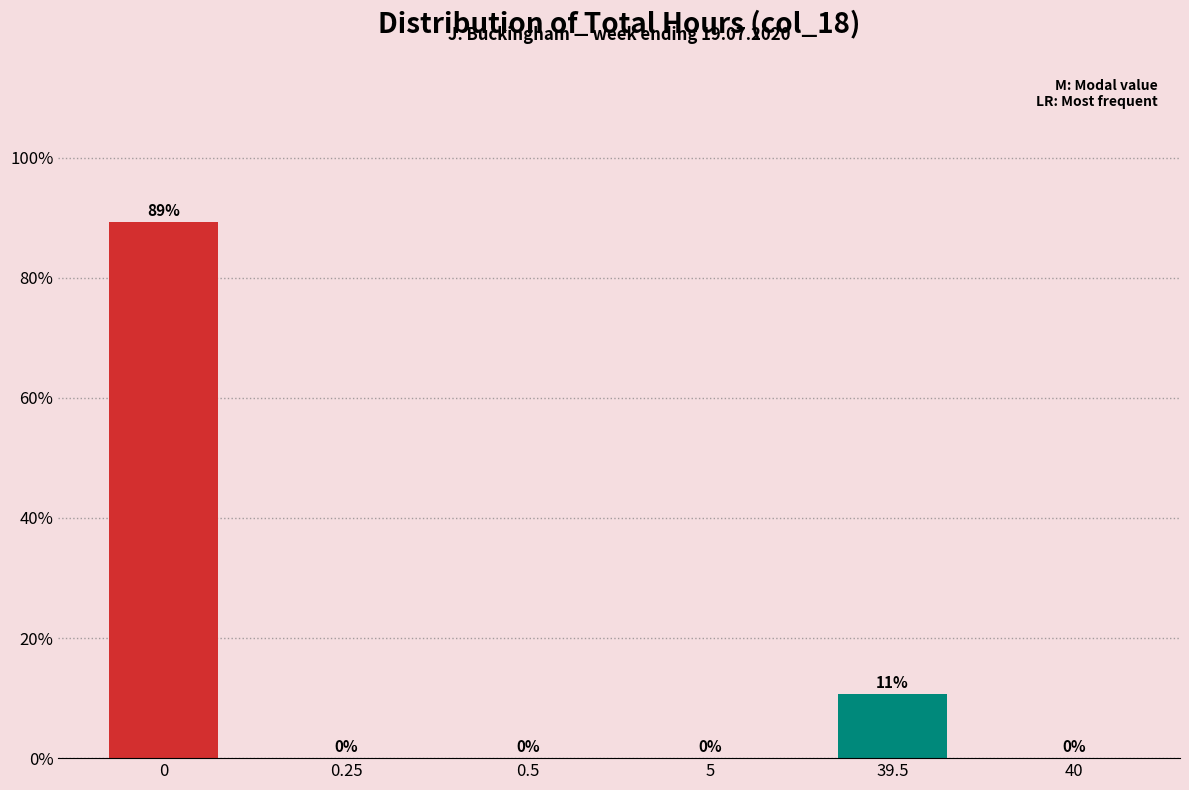

True or false: the data shows 0.0 at 0.5.

True